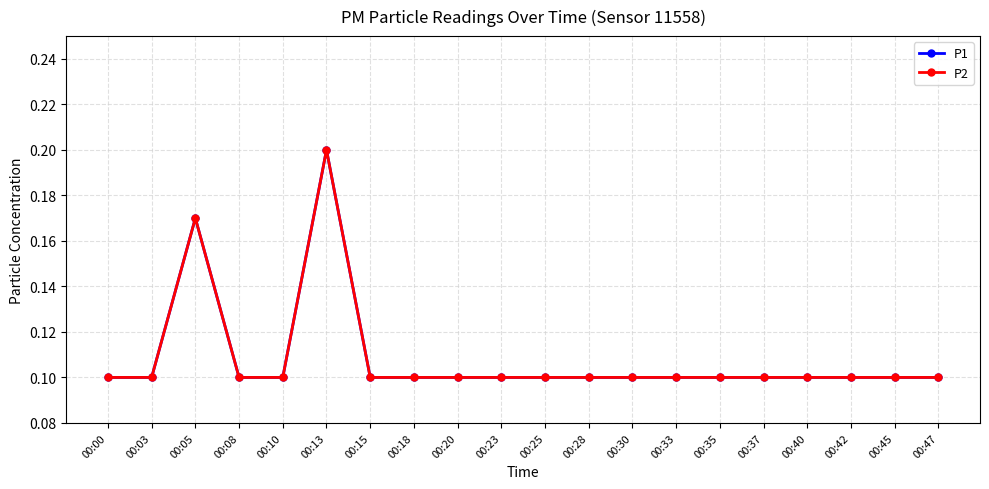

Between 00:10 and 00:33, which series saw the biggest shift?

P1